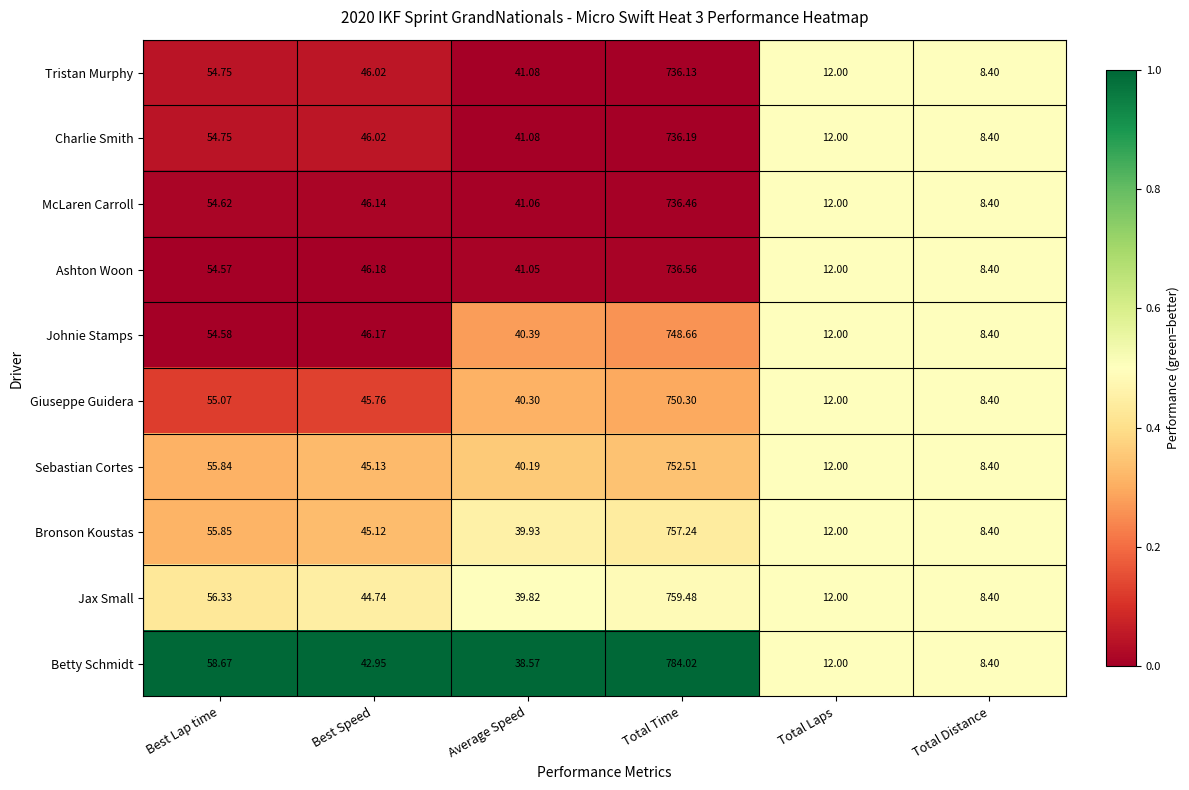

Is the value of Charlie Smith at Total Distance greater than the value of Sebastian Cortes at Best Lap time?

No